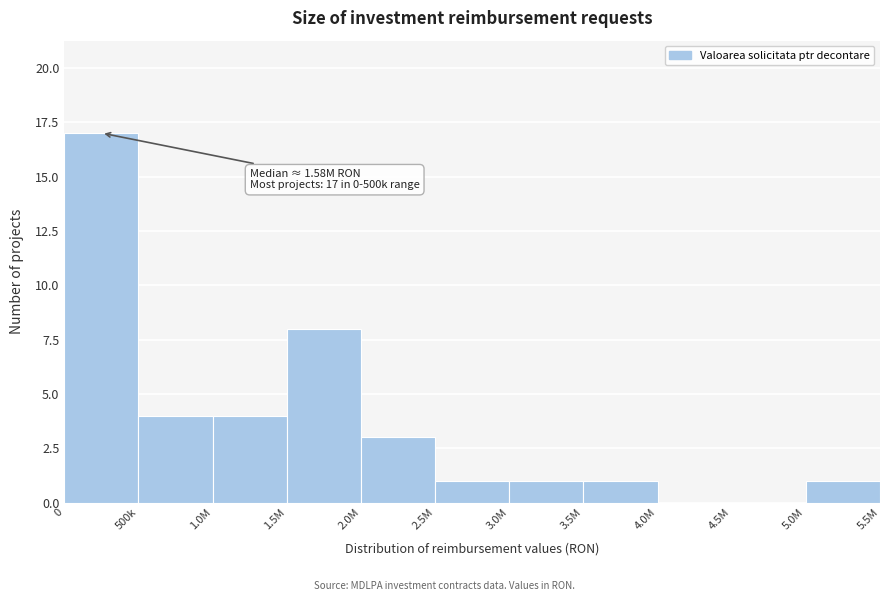

Reading left to right, transcribe all the data shown in this chart.

0=17	500k=4	1.0M=4	1.5M=8	2.0M=3	2.5M=1	3.0M=1	3.5M=1	4.0M=0	4.5M=0	5.0M=1